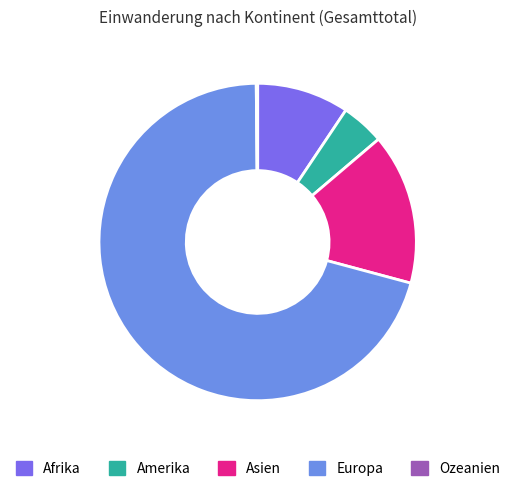

Which has a higher value, Europa or Afrika?

Europa